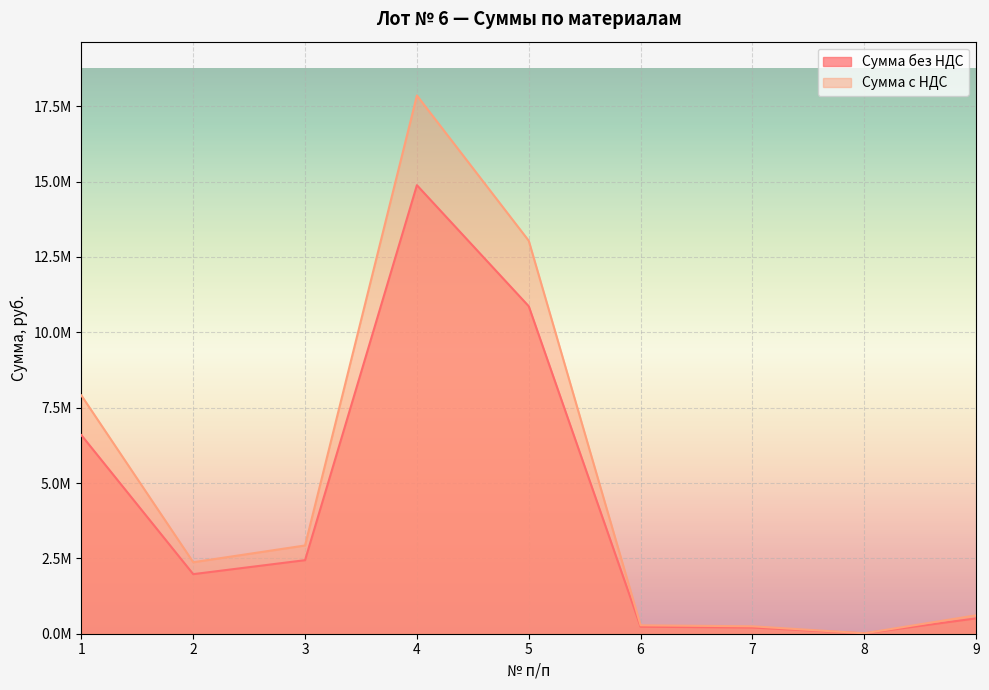

What is the average value of the Сумма без НДС series?

4189661.0